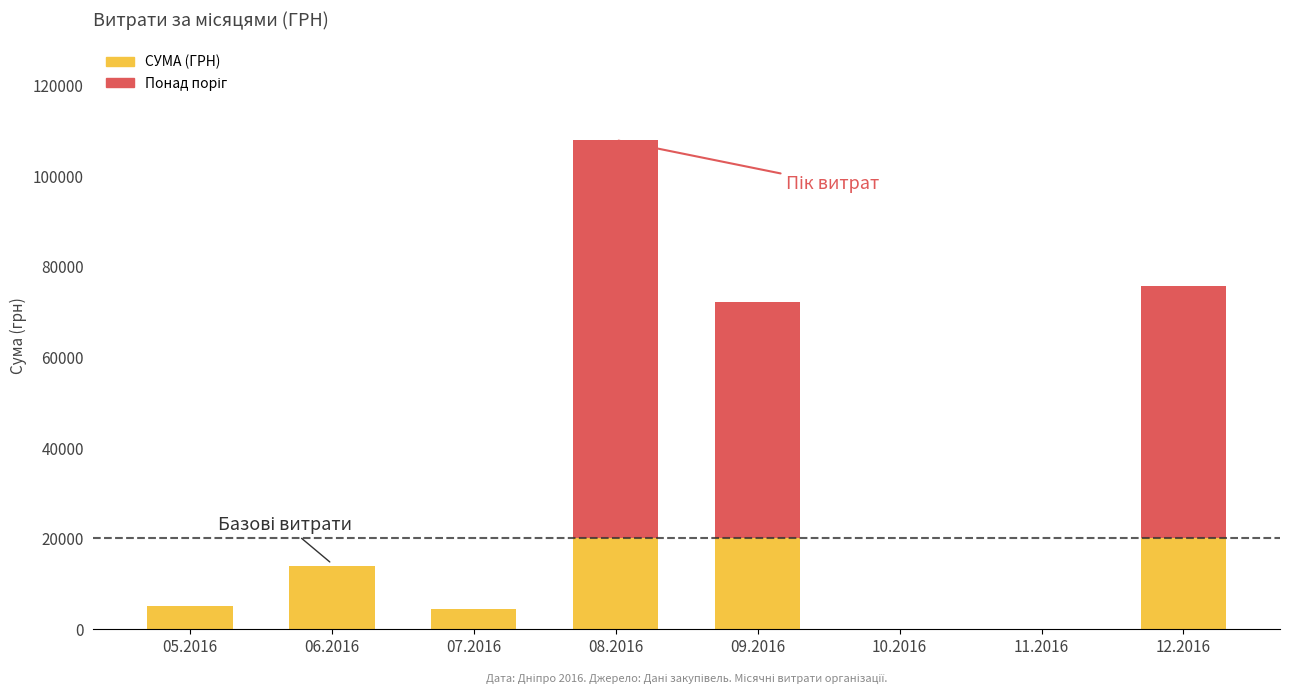

What is the maximum value for СУМА (ГРН)?

20000.0